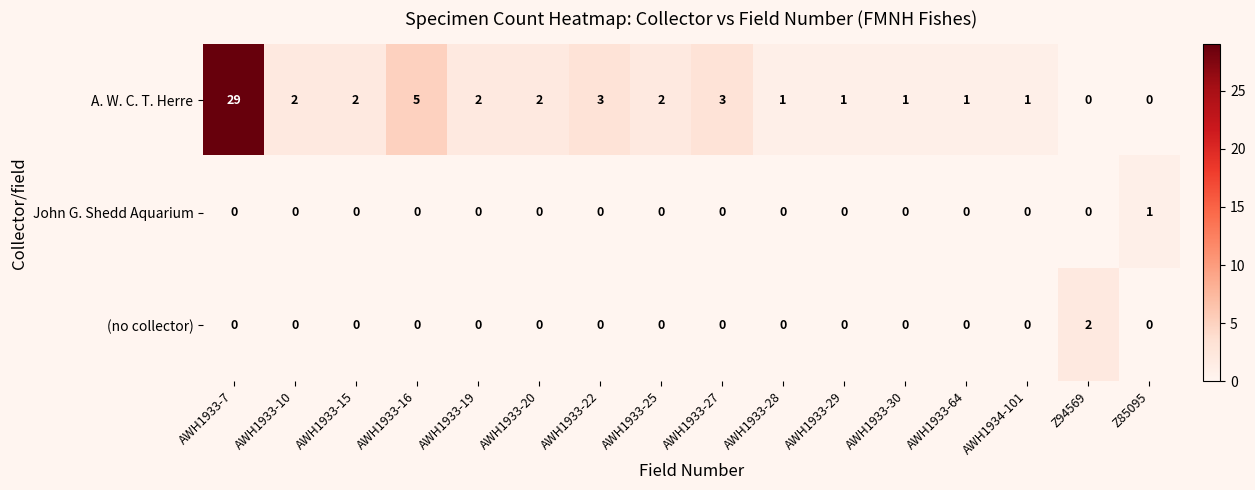

At which label is A. W. C. T. Herre closest to 14?

AWH1933-16